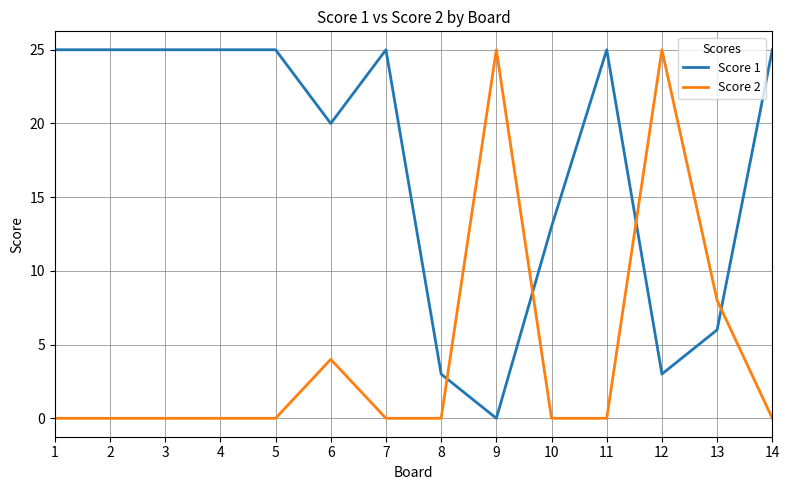

Where do Score 1 and Score 2 first cross each other?

8 and 9